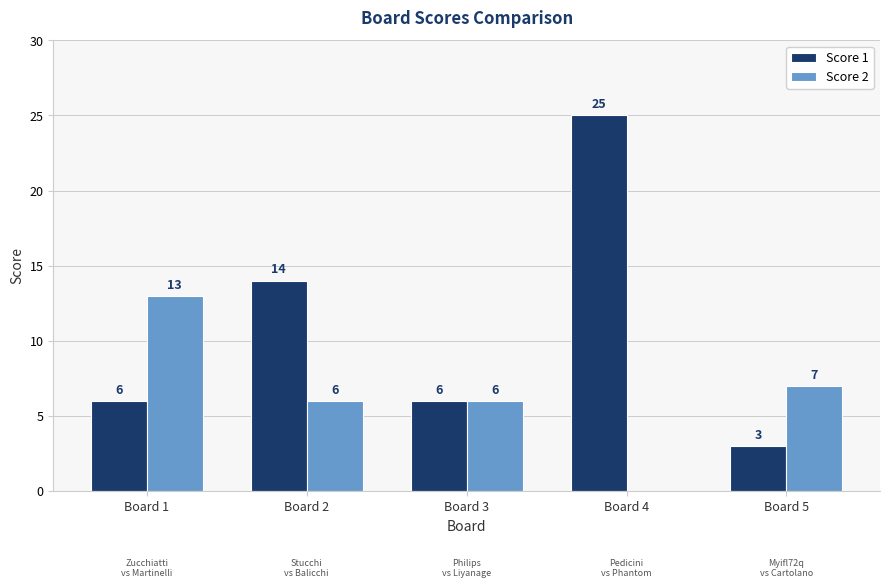

Is it true that Score 2 equals -6 at Board 4?

False